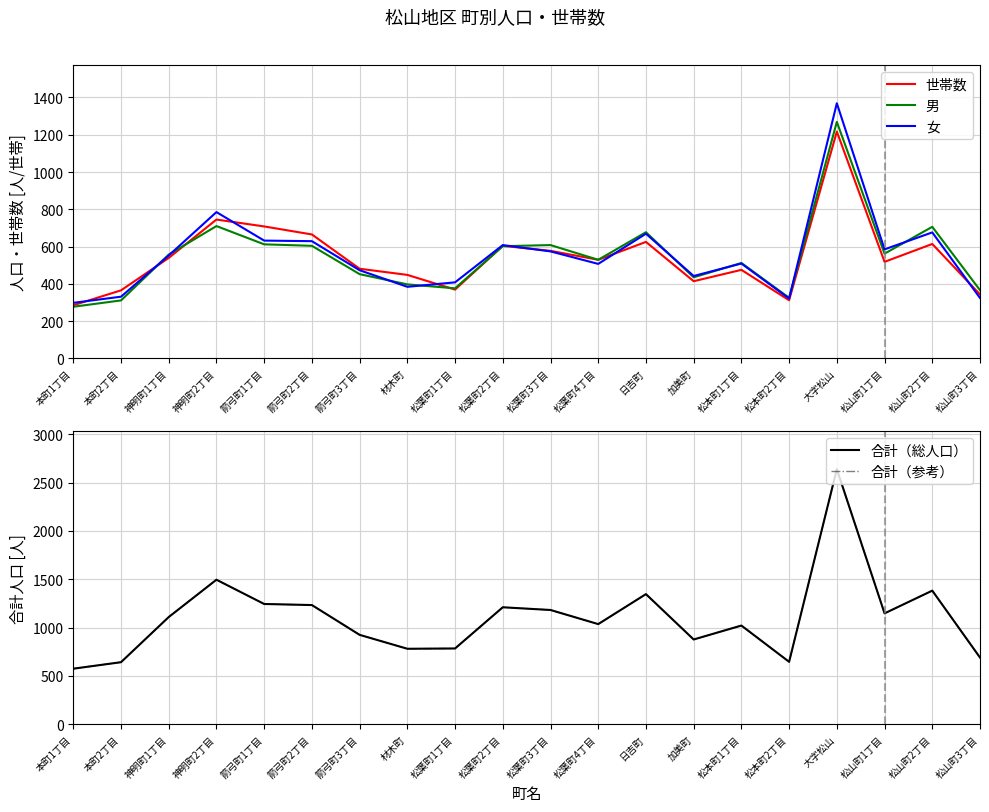

At which label is 女 closest to 833?

神明町2丁目